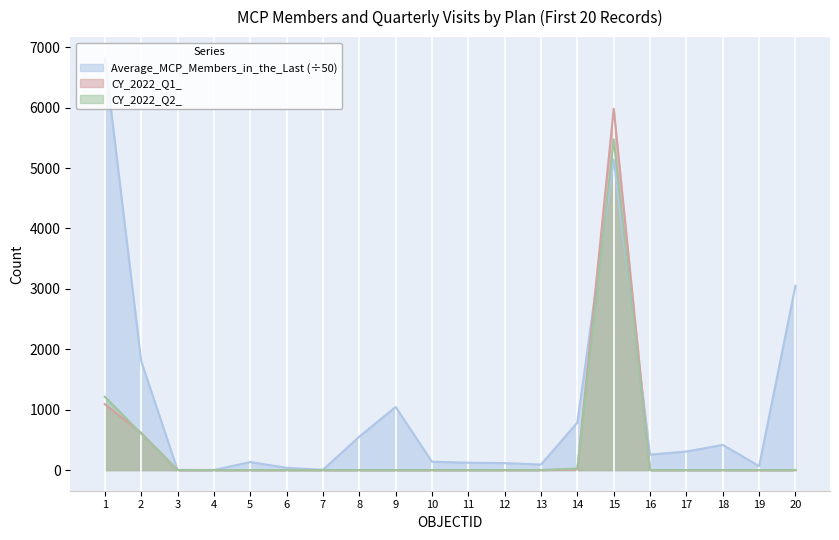

At 20, list the series in order from largest to smallest.

Average_MCP_Members_in_the_Last, CY_2022_Q1__, CY_2022_Q2_